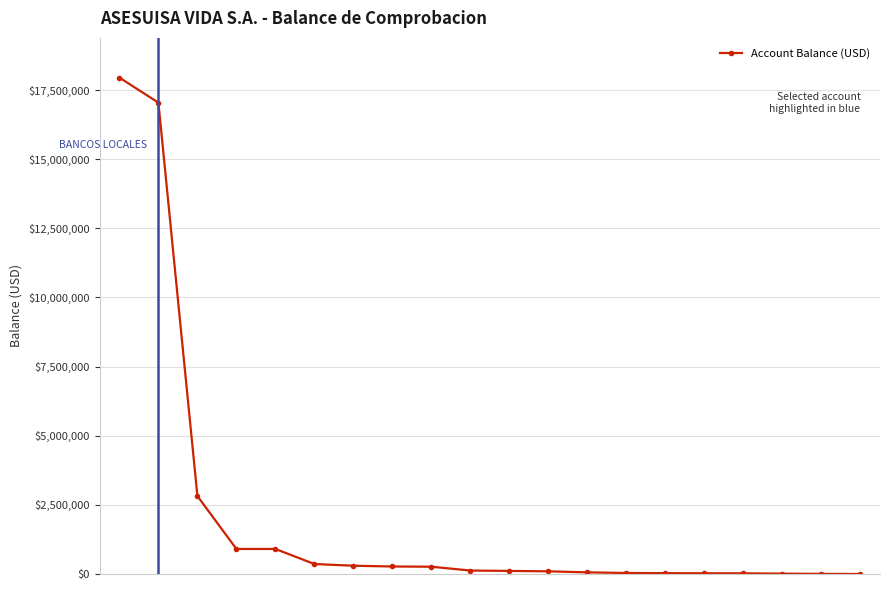

What is the greatest value displayed?

17950098.5